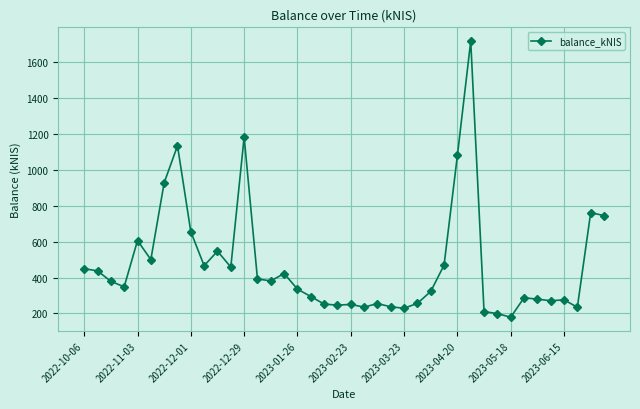

What is the greatest value displayed?

1717.3